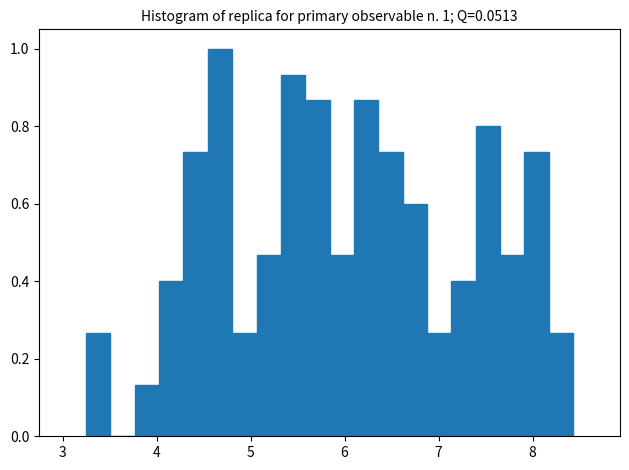

Around what value on the x-axis is the tallest bar? Give the approximate position of its centre, as read against the axis.

4.7